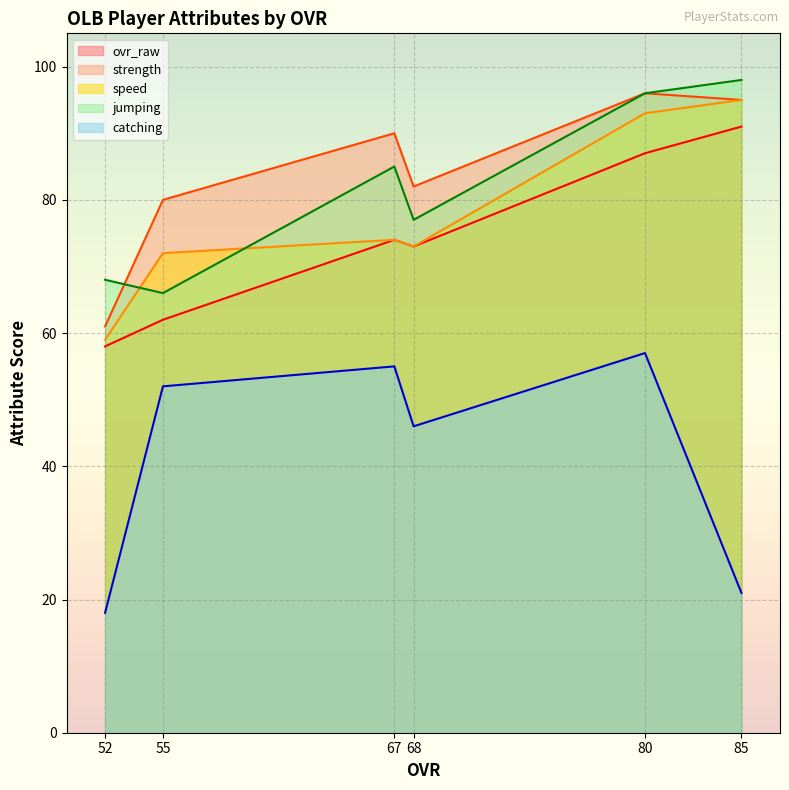

True or false: ovr_raw and catching cross at least once.

False